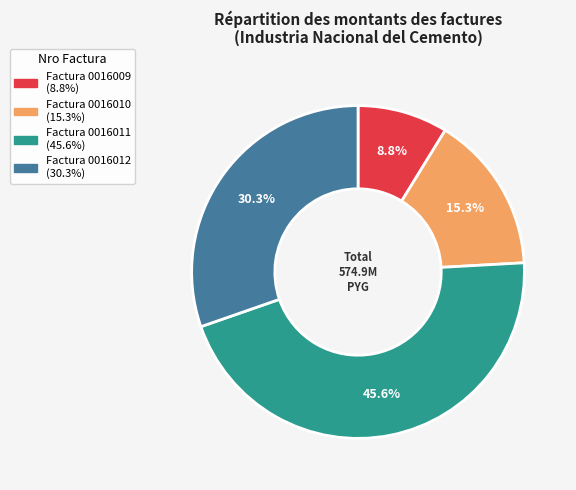

Is there a majority slice in this chart?

No